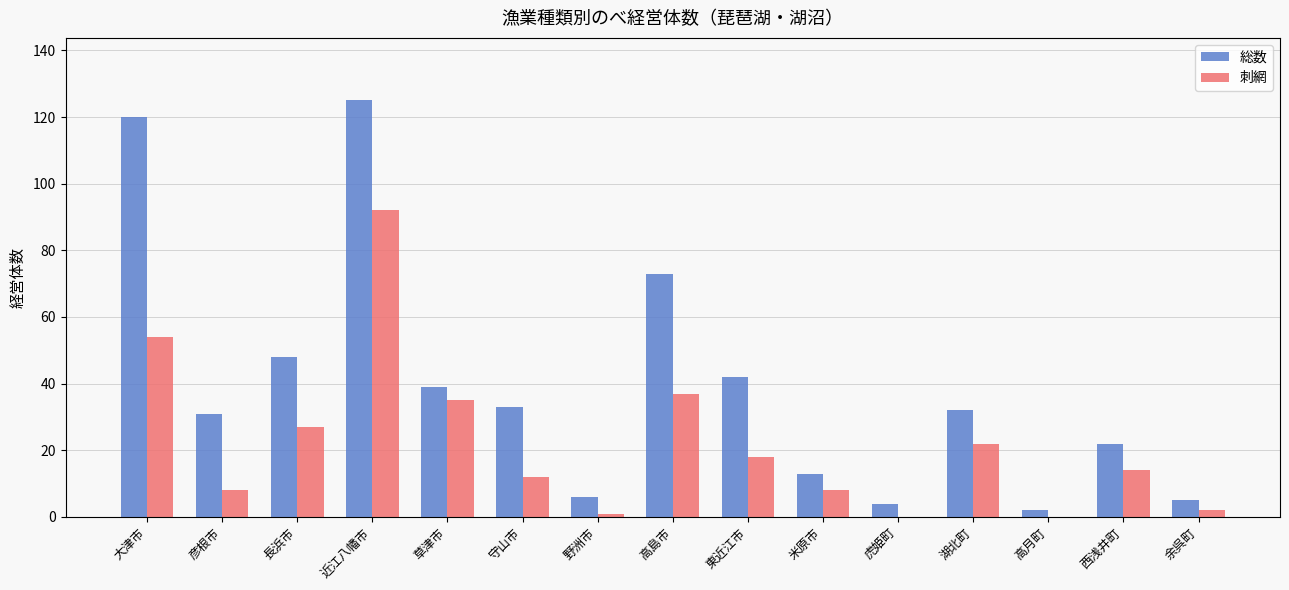

What is the maximum value shown in the chart?

125